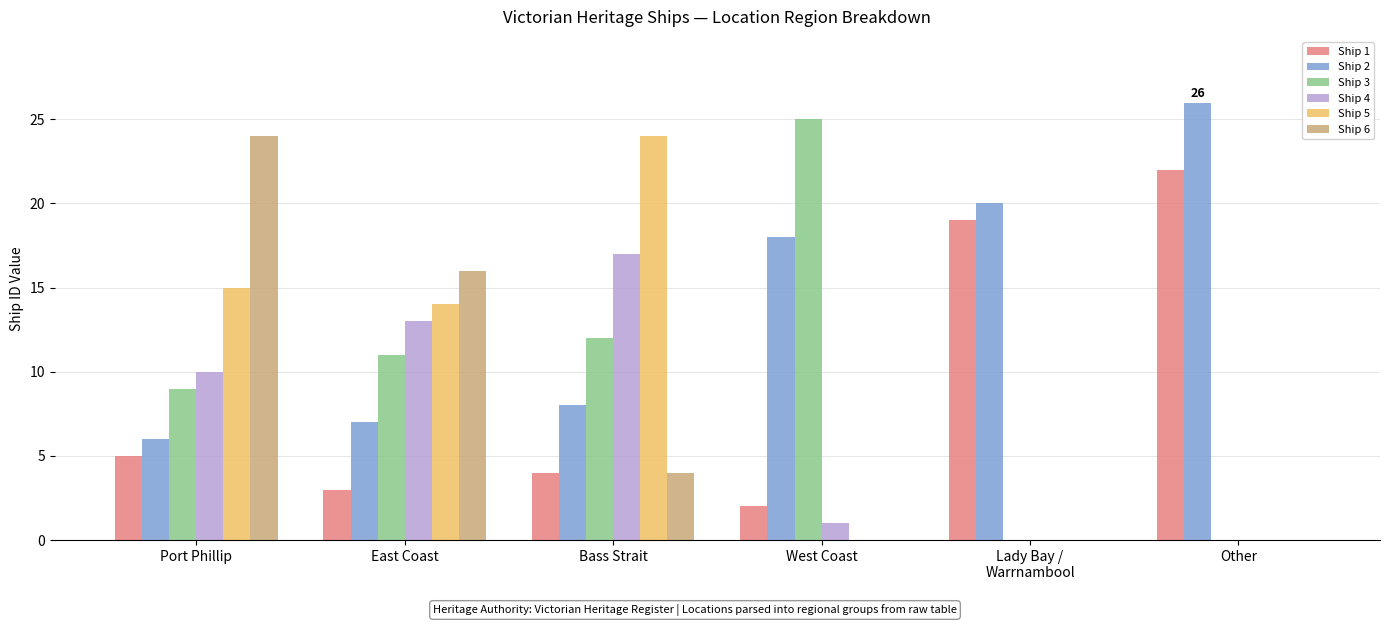

Which category has the highest value in the Ship 5 series?

Bass Strait